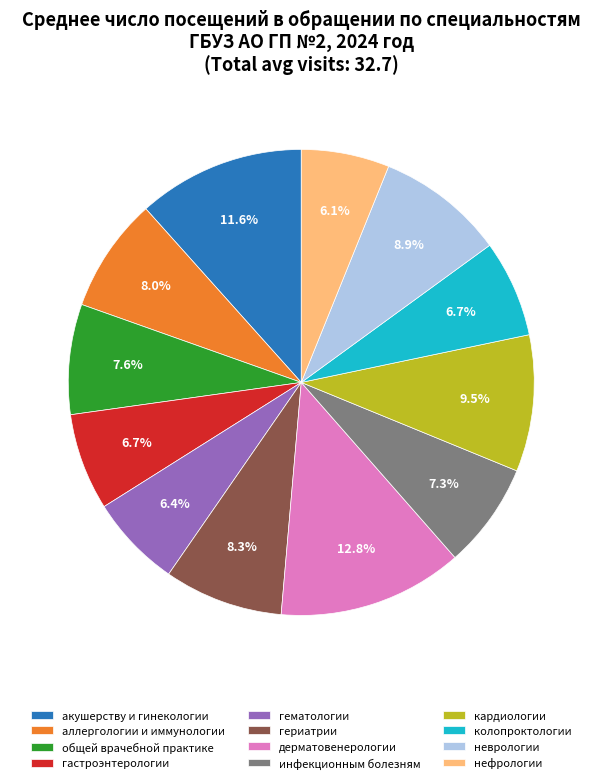

To the nearest percent, what is the combined percentage of кардиологии and неврологии?

18%